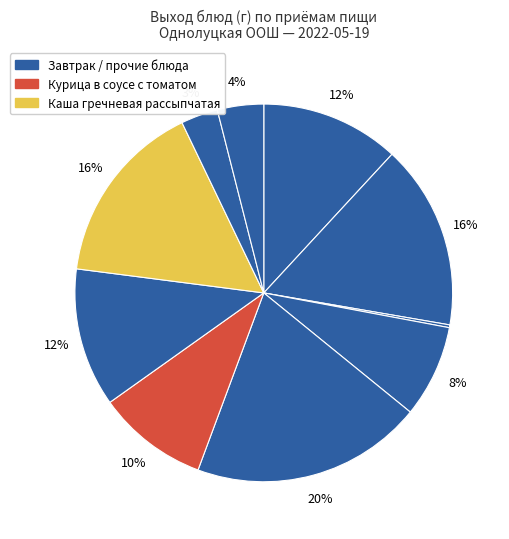

Does any single category account for the majority?

No